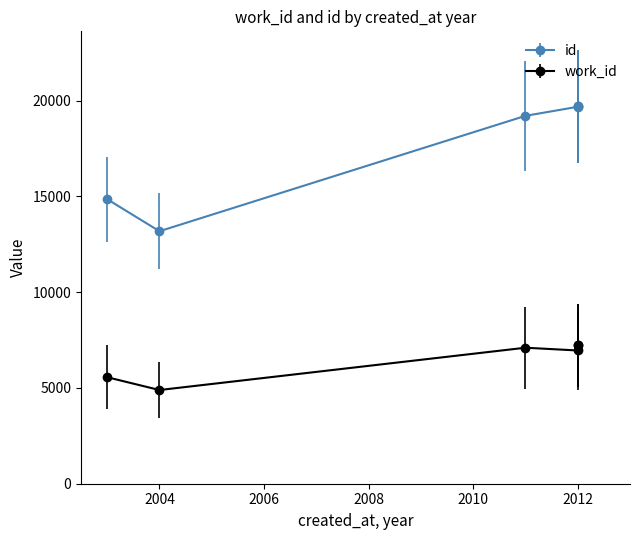

Does the chart display data point markers on the line(s)?

Yes